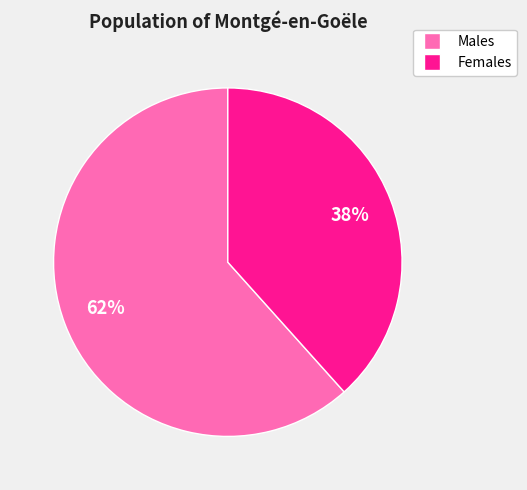

Is there any slice that represents more than half of the pie?

Yes